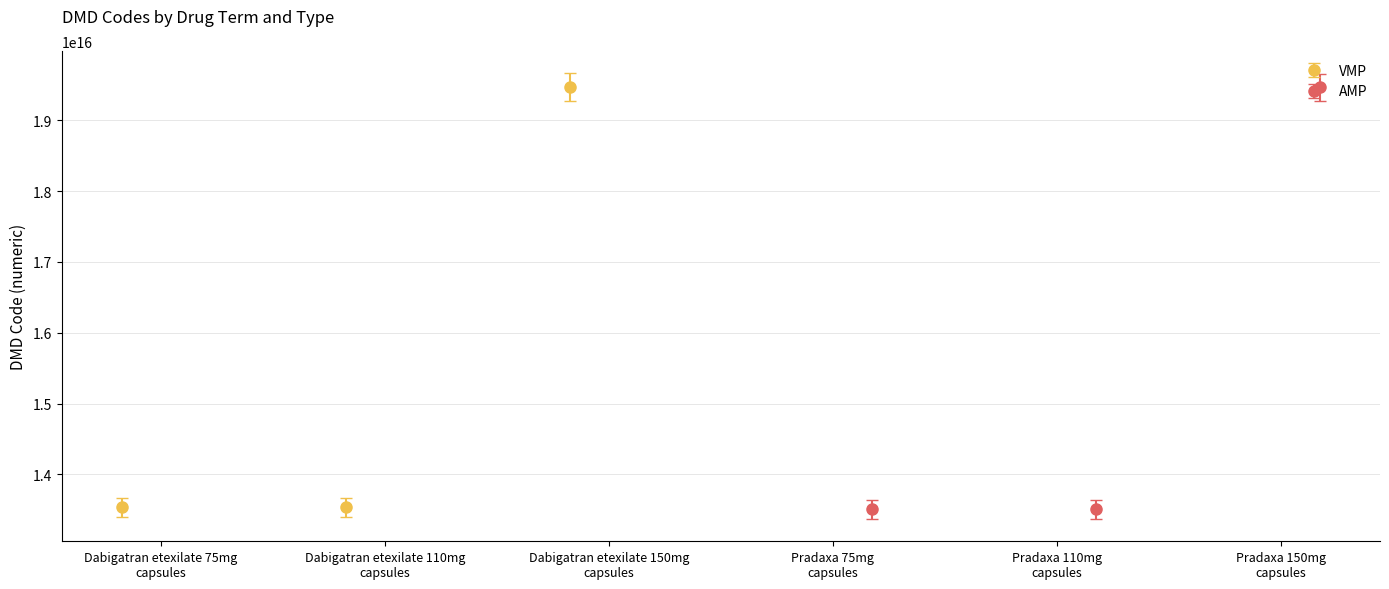

Which has a higher value, Dabigatran etexilate 150mg capsules or Pradaxa 75mg capsules?

Dabigatran etexilate 150mg capsules